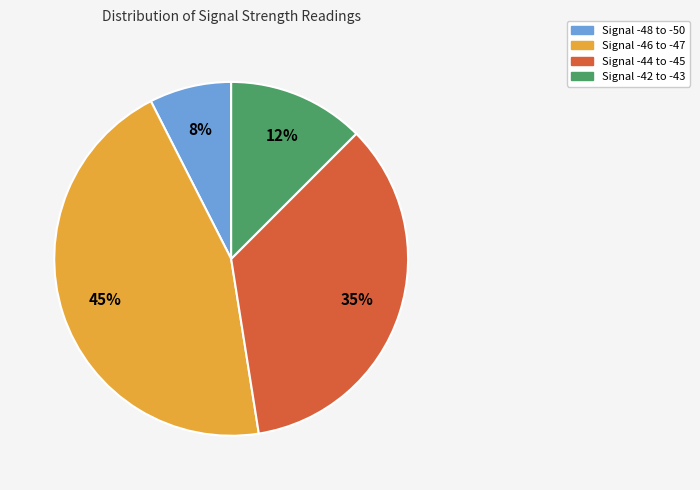

To the nearest percent, what is the average slice percentage?

25%